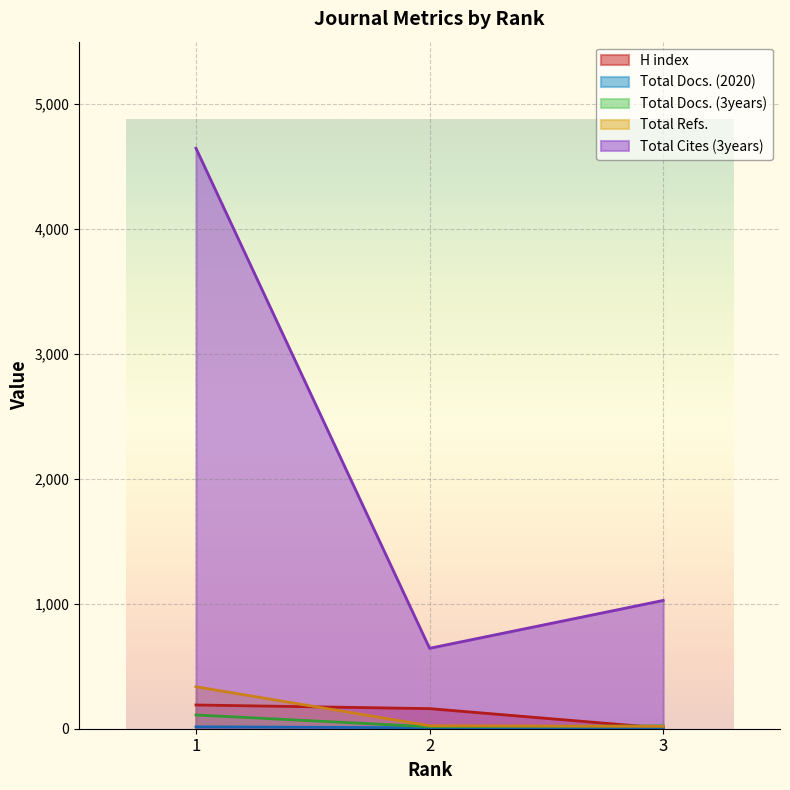

What is the highest value of the Total Refs. series?

336